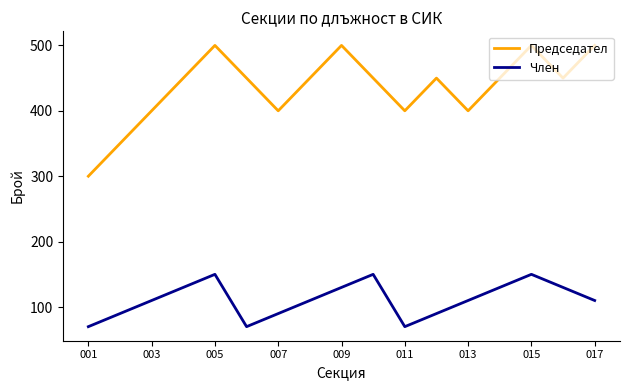

What is the minimum value shown in the chart?

70